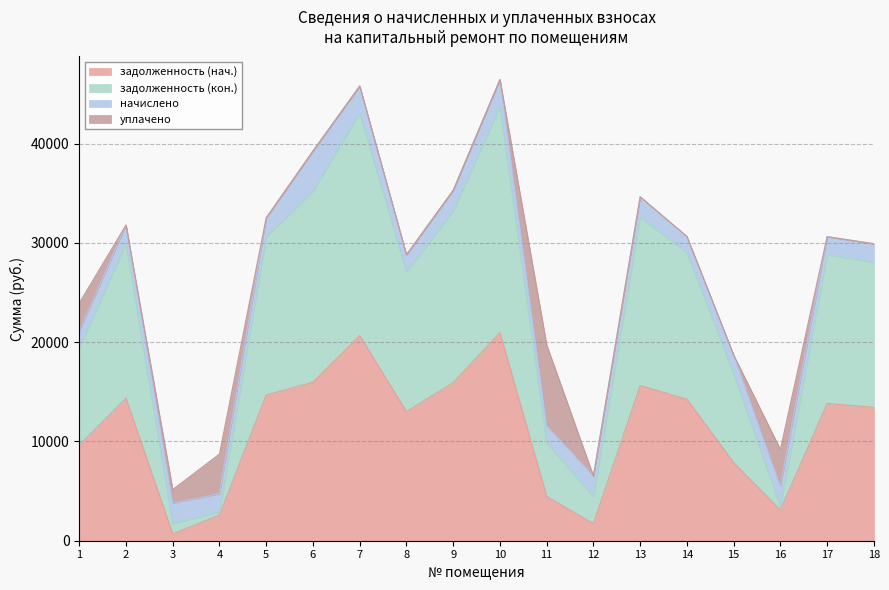

The value of задолженность (нач.) at 2 is 14349.2. True or false?

True